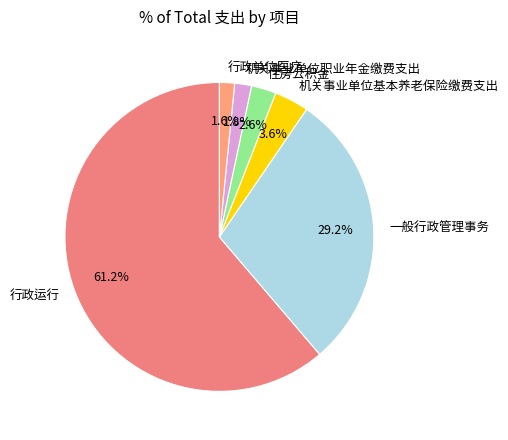

To the nearest percent, what is the combined percentage of 行政运行 and 住房公积金?

64%